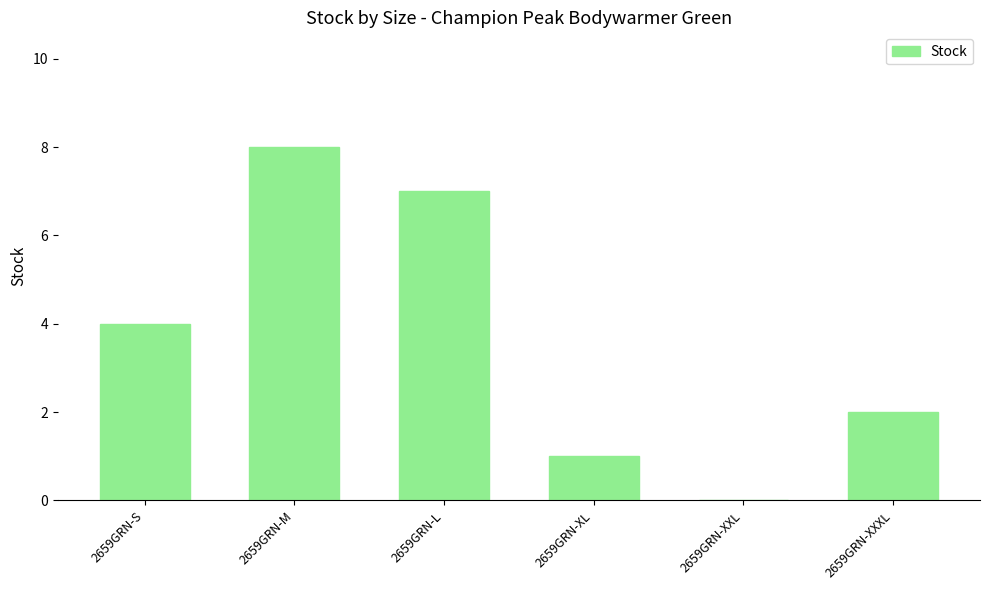

Read the value at 2659GRN-S.

4